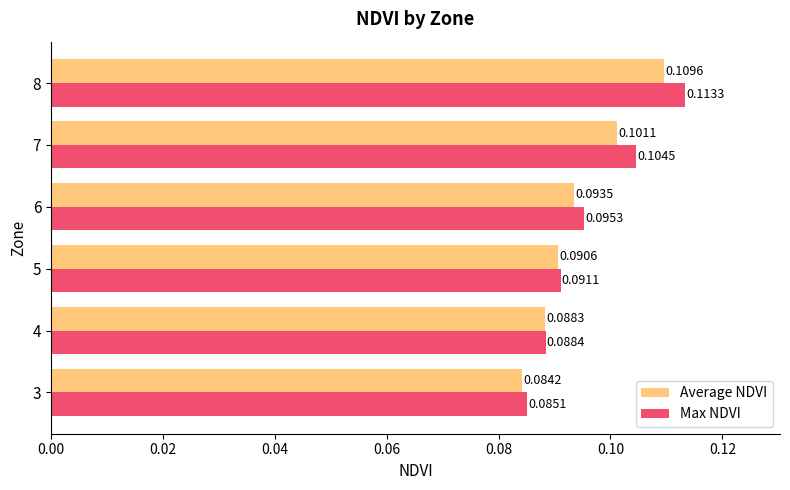

What is the sum of all Max NDVI values?

0.6